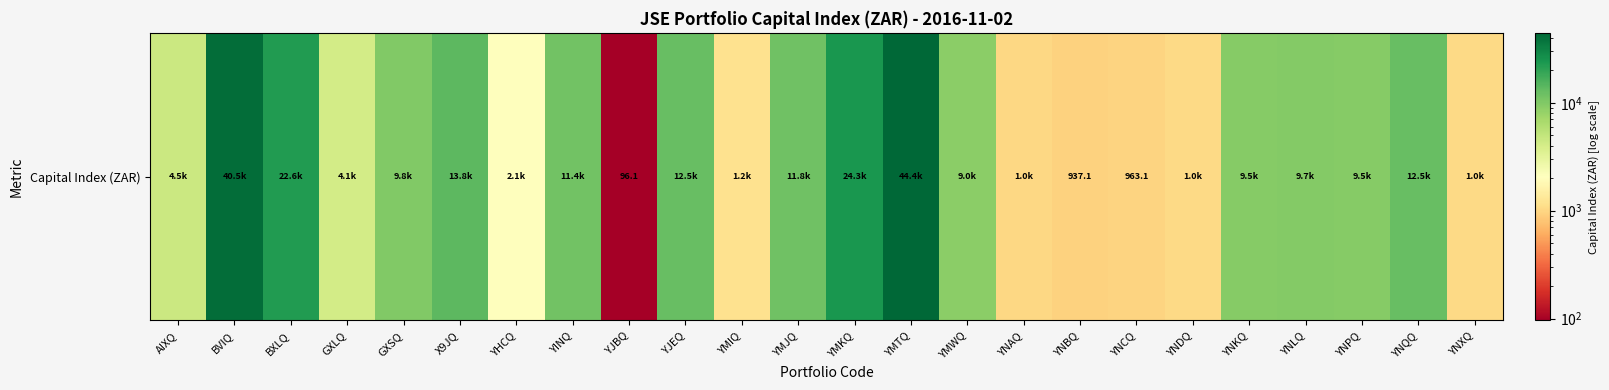

Reading left to right, what are all the values shown in this chart?

AIXQ=4487.5	BVIQ=40475.0	BXLQ=22612.0	GXLQ=4087.5	GXSQ=9818.0	X9JQ=13833.8	YHCQ=2112.8	YINQ=11434.6	YJBQ=96.1	YJEQ=12532.2	YMIQ=1176.0	YMJQ=11826.2	YMKQ=24290.7	YMTQ=44415.0	YMWQ=8999.4	YNAQ=1026.0	YNBQ=937.1	YNCQ=963.1	YNDQ=1045.9	YNKQ=9509.4	YNLQ=9705.6	YNPQ=9500.4	YNQQ=12532.2	YNXQ=1034.4